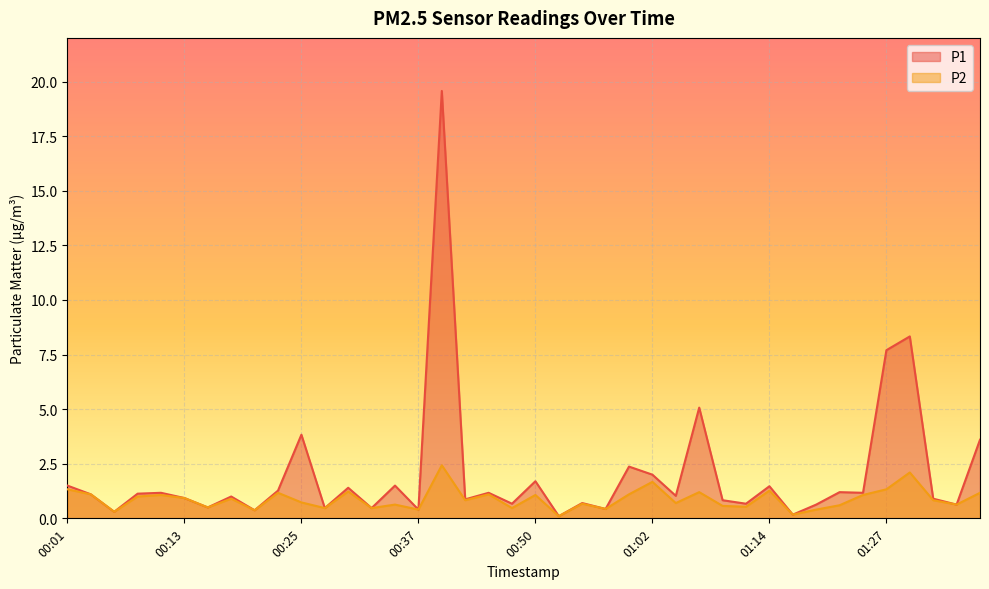

At which category does P1 reach its first local valley?

00:06